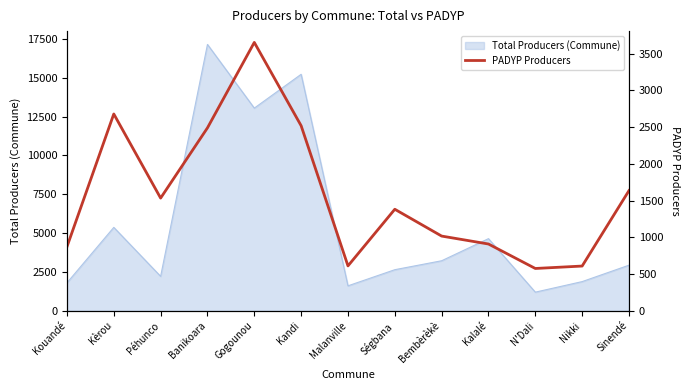

Reading left to right, extract all data points from this chart.

871	2679	1534	2490	3653	2519	611	1382	1017	909	576	609	1636